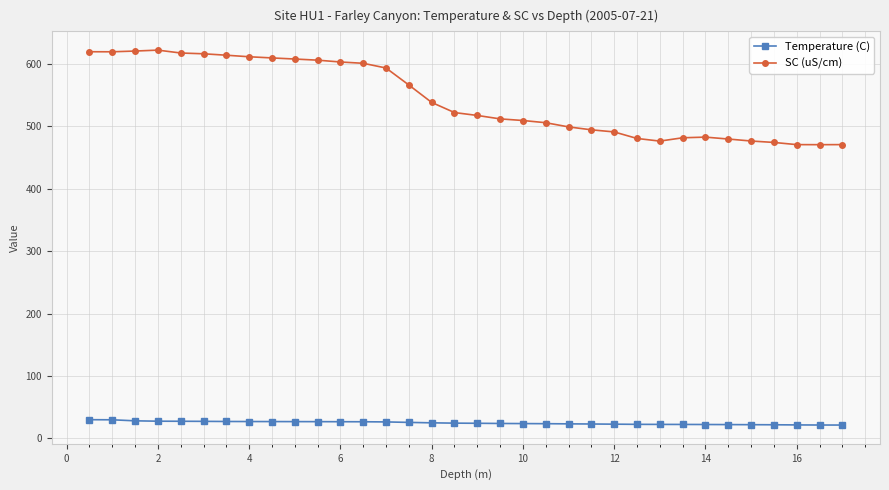

What is the sum of all Temperature (C) values?

843.6